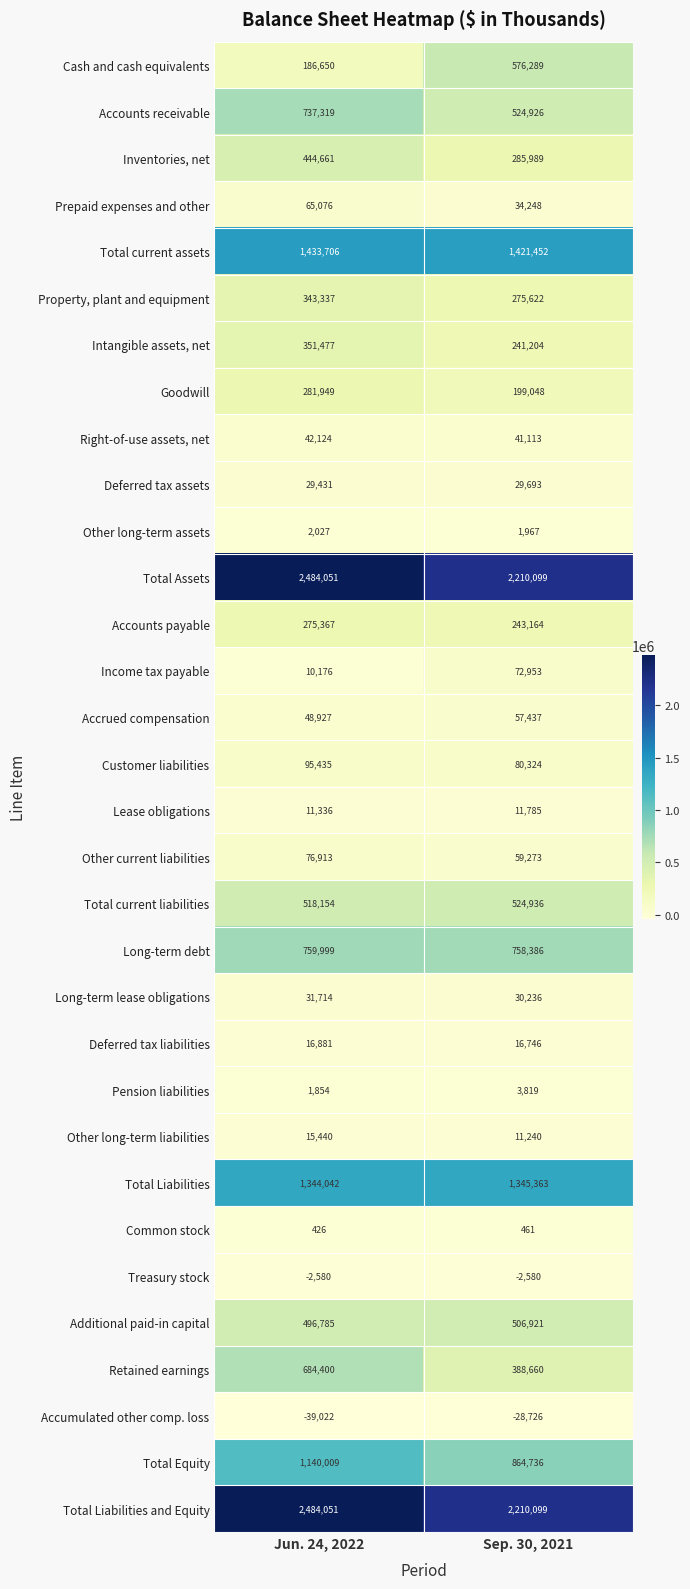

What is the sum of all Customer liabilities values?

175759